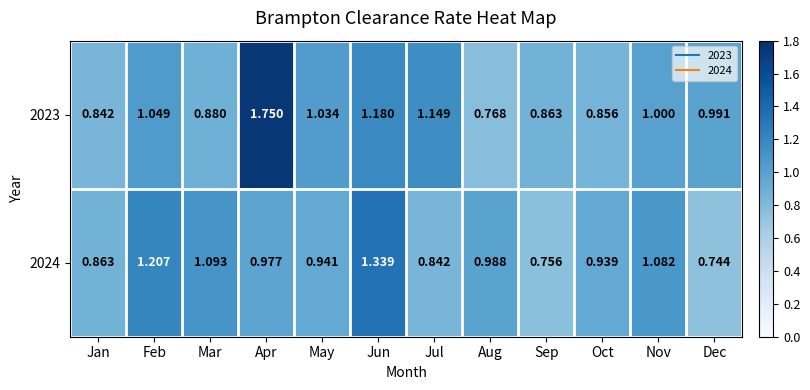

Rank the series by their average value, from highest to lowest.

2023, 2024